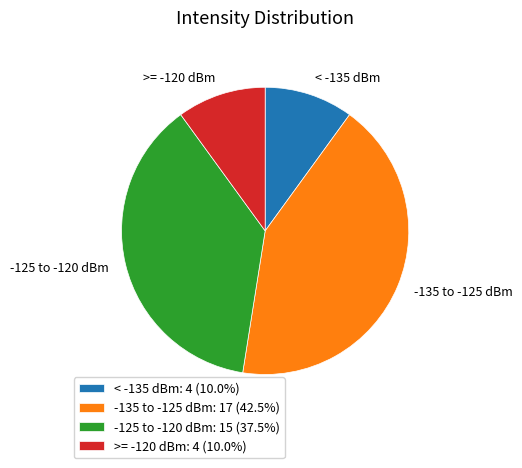

Count the number of slices in the pie.

4